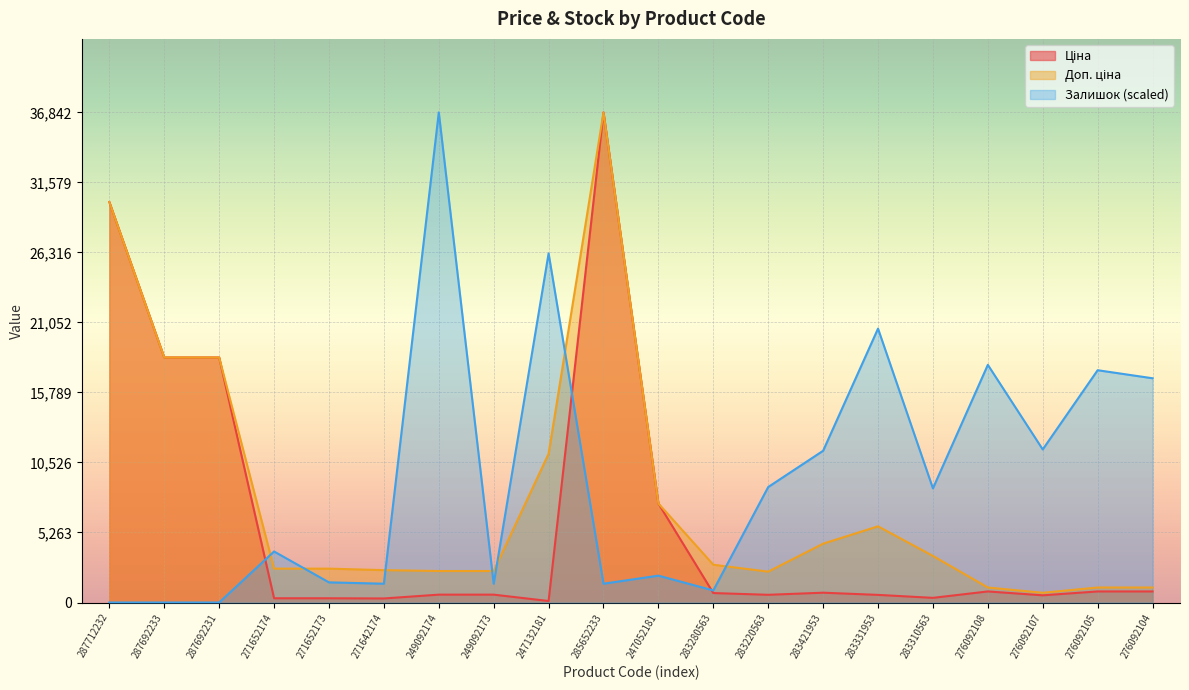

Reading left to right, what are all the values shown in this chart?

Ціна: 30102.8	18420.9	18420.9	318.3	318.3	304.1	591.6	591.6	111.8	36841.8	7444.6	710.0	579.8	737.2	572.7	350.2	831.5	540.5	831.5	831.5
Доп. ціна: 30102.8	18420.9	18420.9	2546.4	2546.4	2432.8	2366.5	2366.5	11182.0	36841.8	7444.6	2839.8	2319.2	4423.0	5727.0	3502.5	1126.7	732.0	1126.7	1126.7
Залишок: 0.0	0.0	0.0	3835.6	1514.0	1413.1	36841.8	1413.1	26243.4	1413.1	2018.7	908.4	8680.5	11405.8	20591.0	8579.6	17865.7	11506.7	17462.0	16856.4